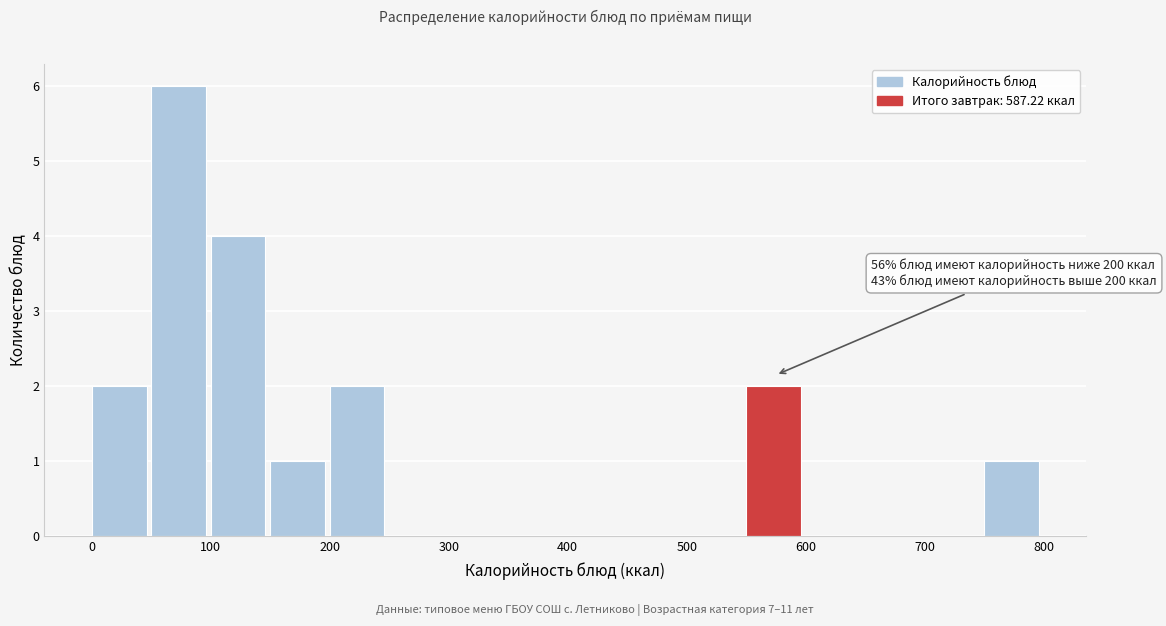

Over which range of the x-axis is the bar tallest?

50 to 100